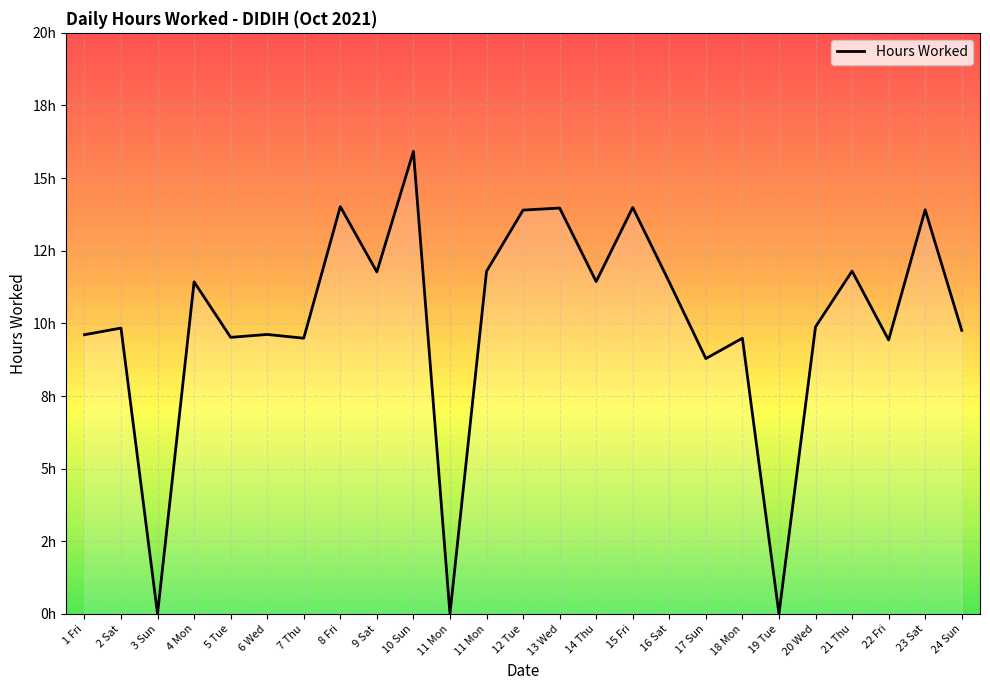

Does the chart have visible grid lines?

Yes